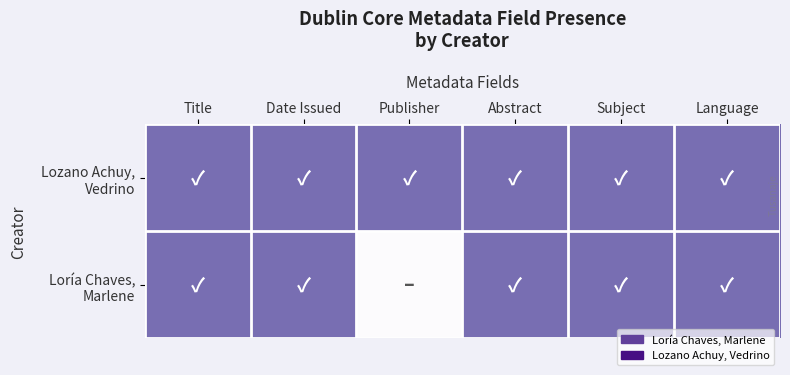

List the series in order of their overall mean, lowest first.

Loría Chaves, Marlene, Lozano Achuy, Vedrino